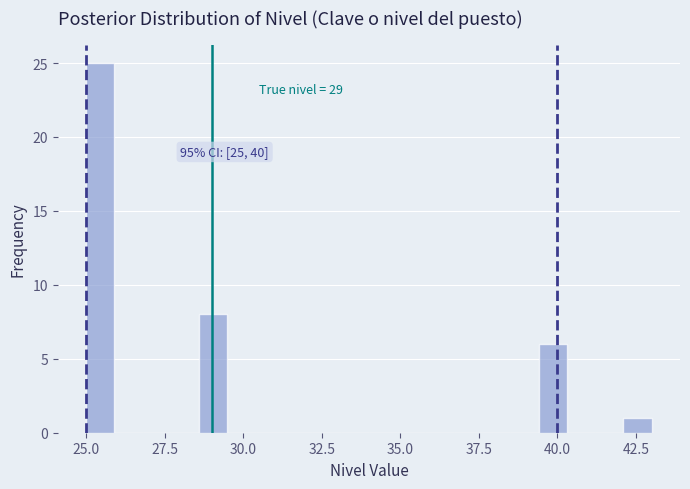

Read against the x-axis, roughly where is the centre of the tallest bar?

25.5